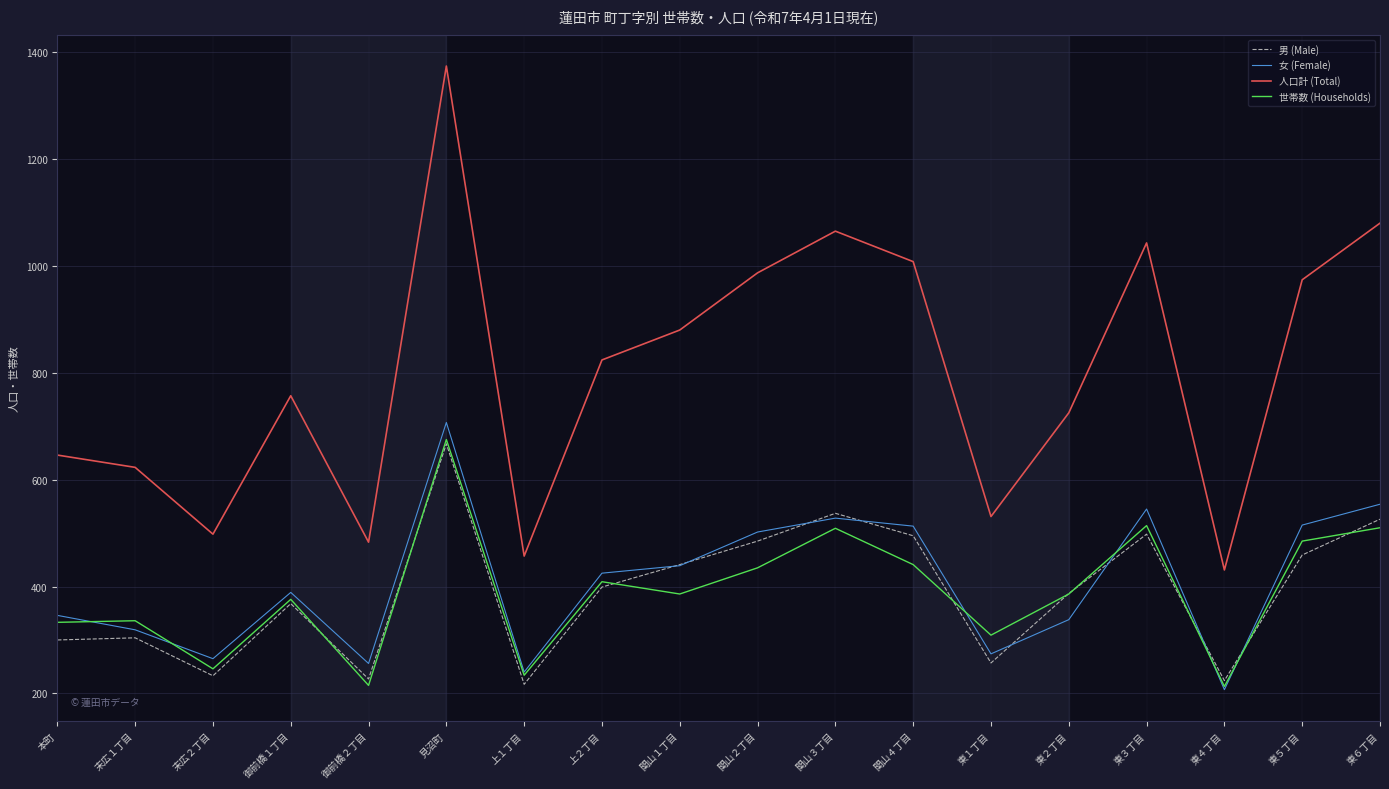

True or false: 世帯数 (Households) has more than 0 interior local peaks.

True